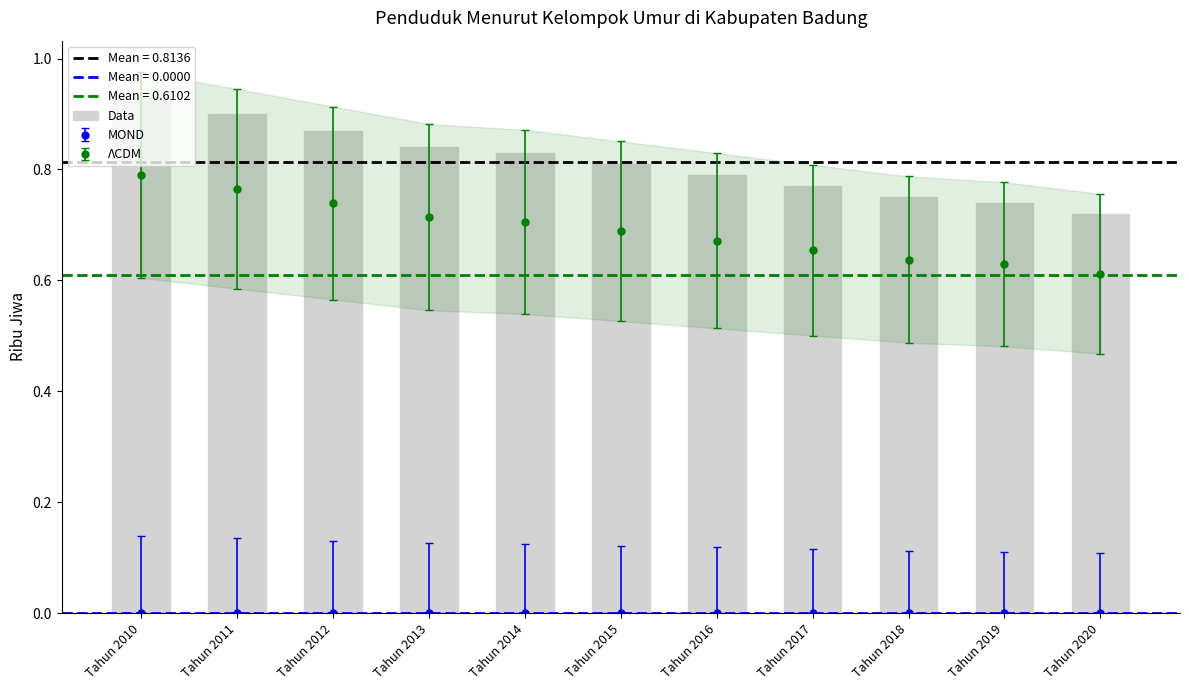

Between Tahun 2017 and Tahun 2018, which is larger?

Tahun 2017